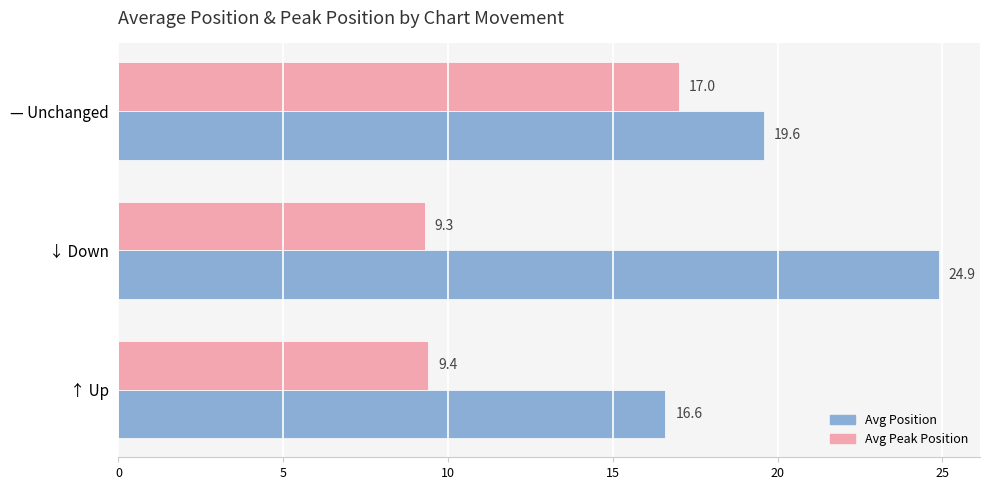

How many data points in Avg Position are above 19?

2